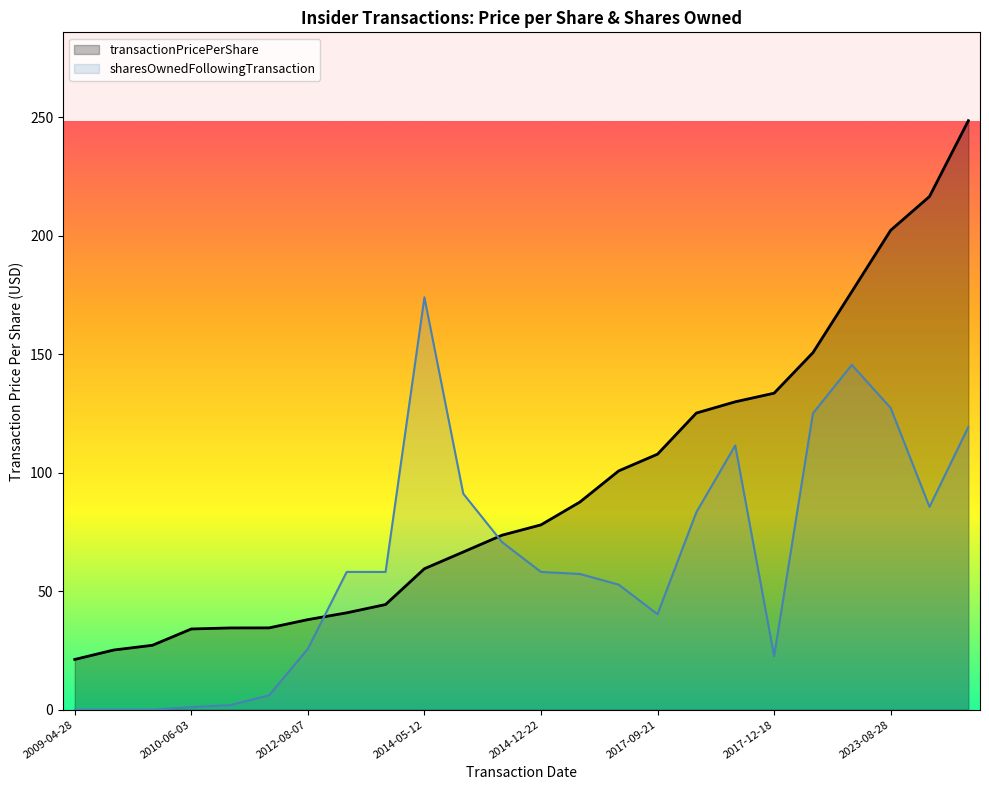

What is the difference between the maximum and minimum values in the sharesOwnedFollowingTransaction series?

173.9